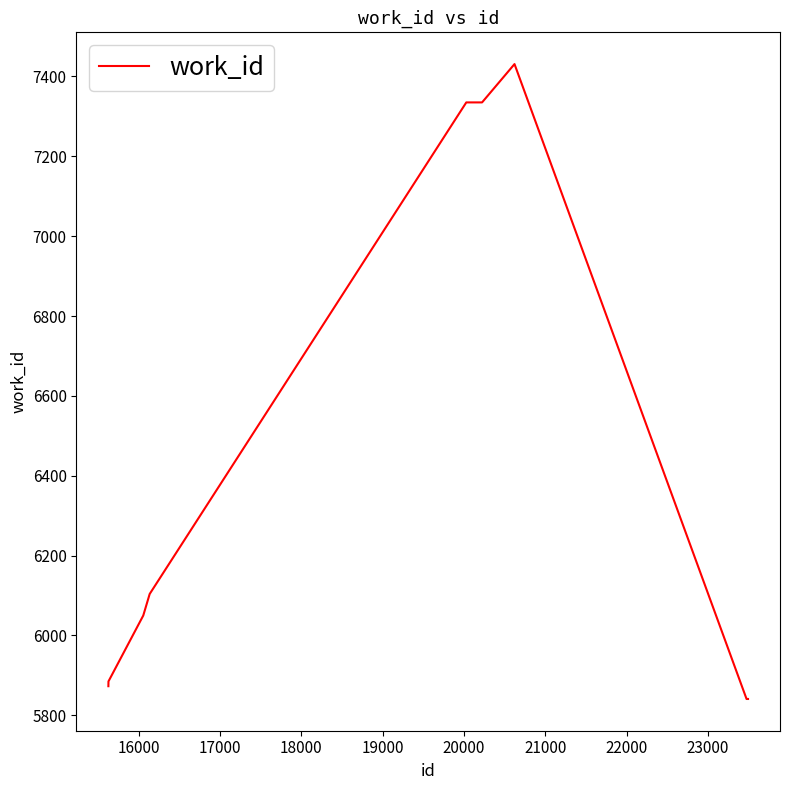

What is the greatest value displayed?

7431